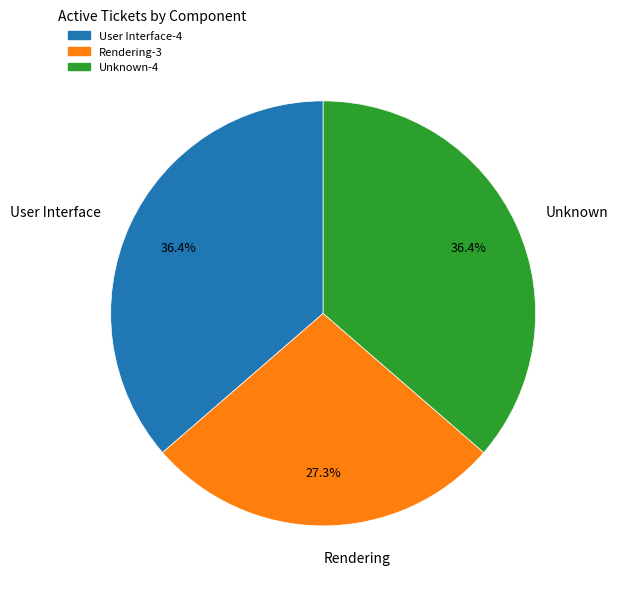

Does Rendering represent more than half of the total?

No